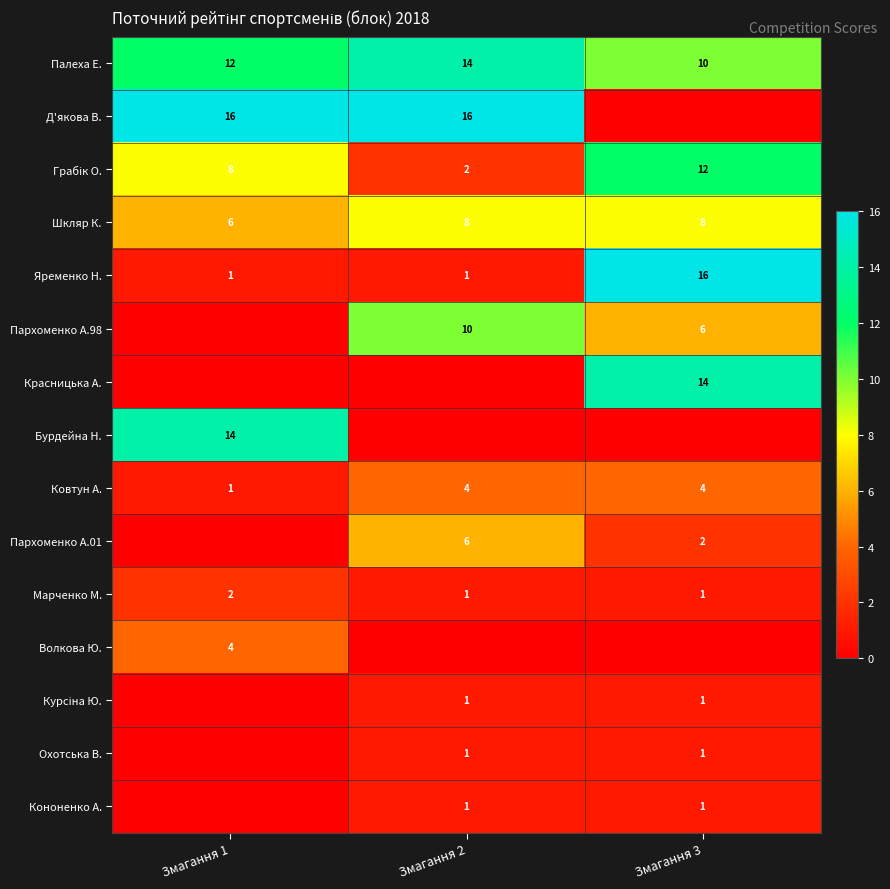

The value of Ковтун А. at Змагання 1 is 1. True or false?

True